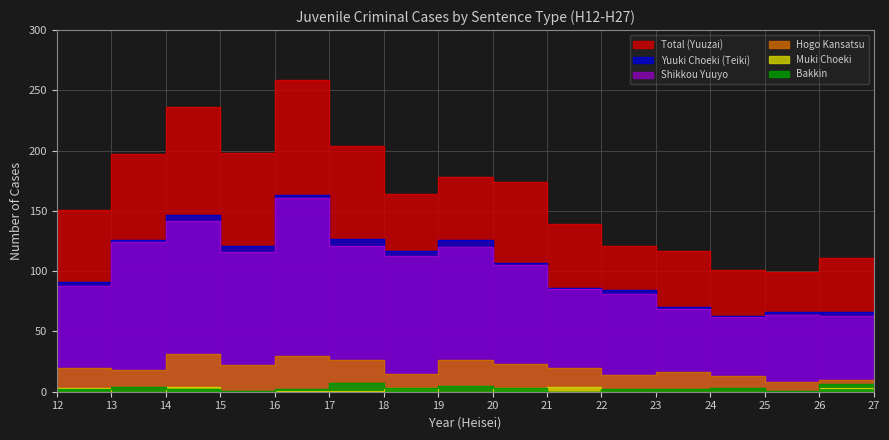

True or false: Total (Yuuzai) has more than 2 points higher than both neighbors.

True